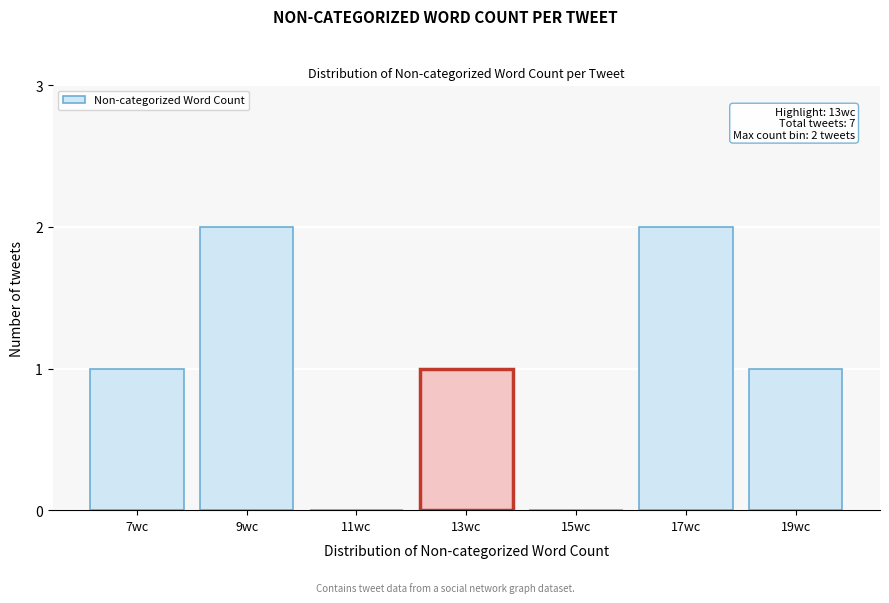

Reading left to right, extract all data points from this chart.

7wc=1	9wc=2	11wc=0	13wc=1	15wc=0	17wc=2	19wc=1